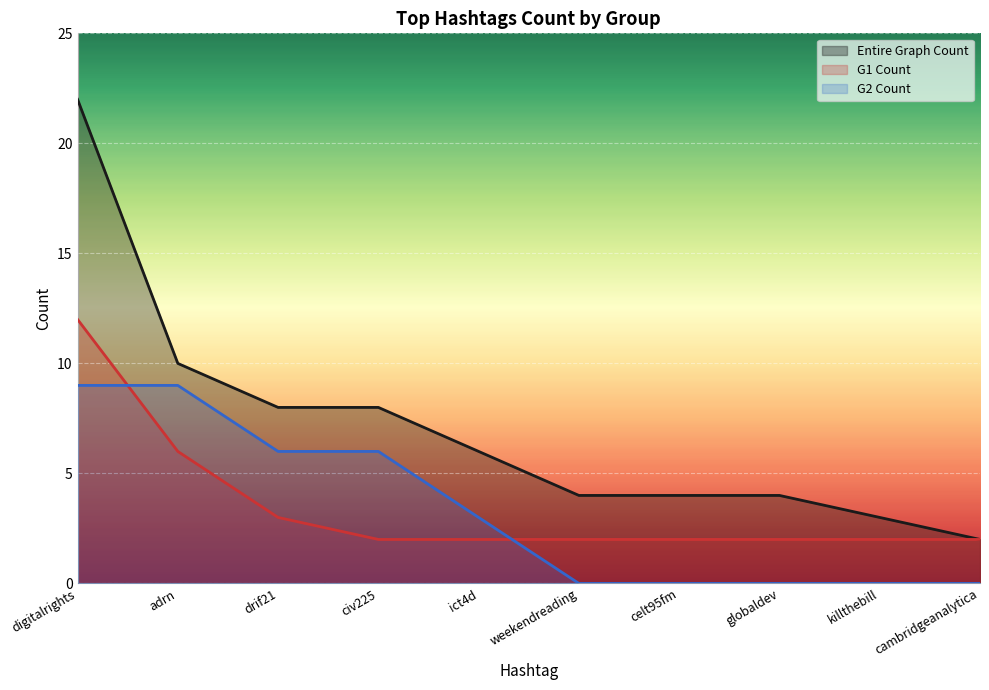

Reading left to right, transcribe all the data shown in this chart.

Entire Graph Count: 22	10	8	8	6	4	4	4	3	2
G1 Count: 12	6	3	2	2	2	2	2	2	2
G2 Count: 9	9	6	6	3	0	0	0	0	0